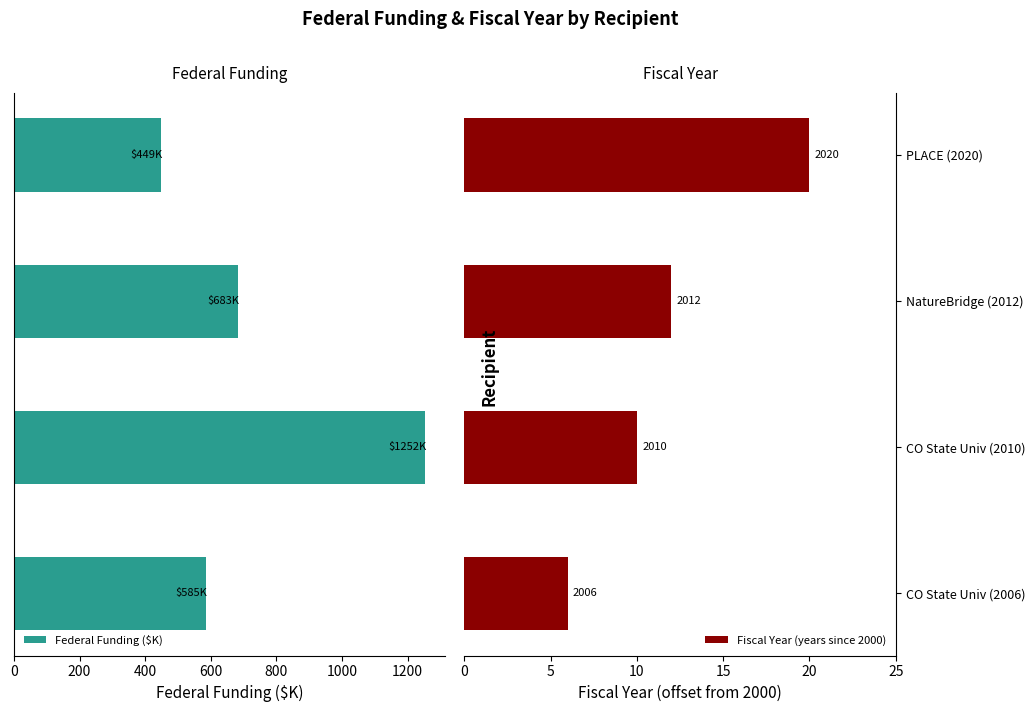

What are all the series names shown in the legend?

Federal Funding ($K), Fiscal Year (years since 2000)